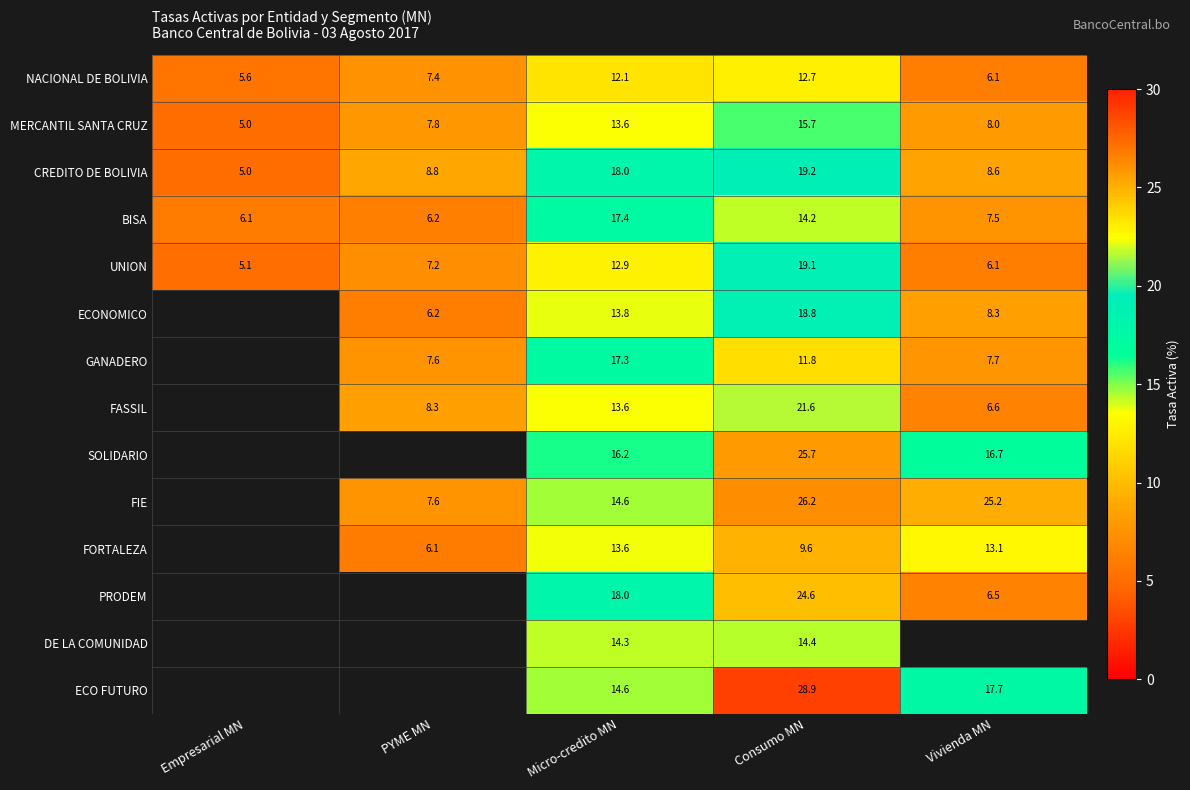

What is the difference between the UNION values at PYME MN and Consumo MN?

11.9